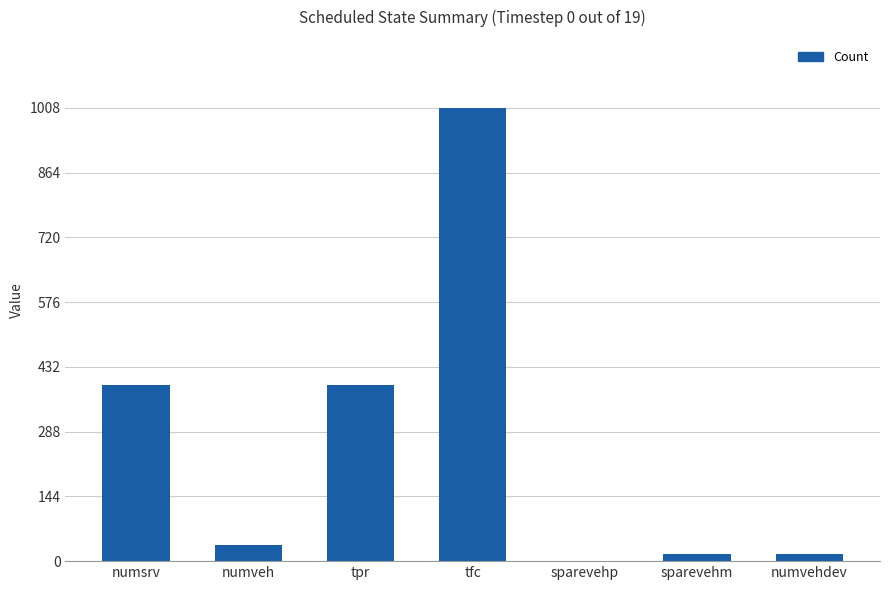

Read the value at numsrv.

391